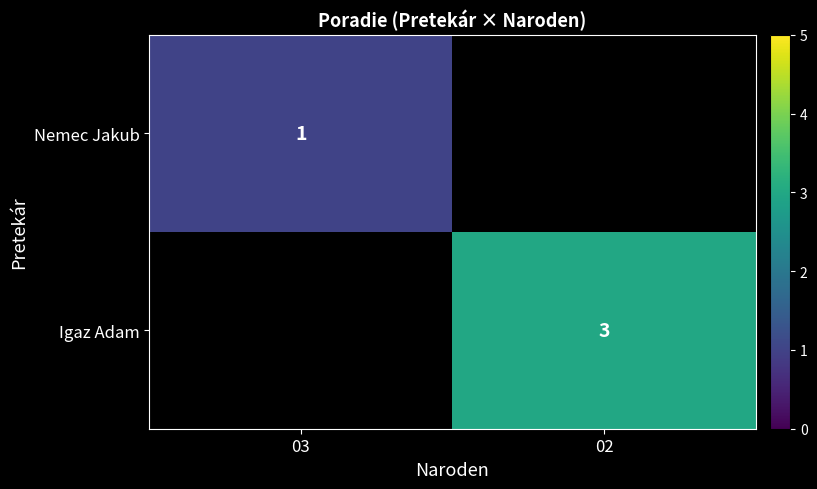

True or false: Igaz Adam has a value of 3 at 02.

True